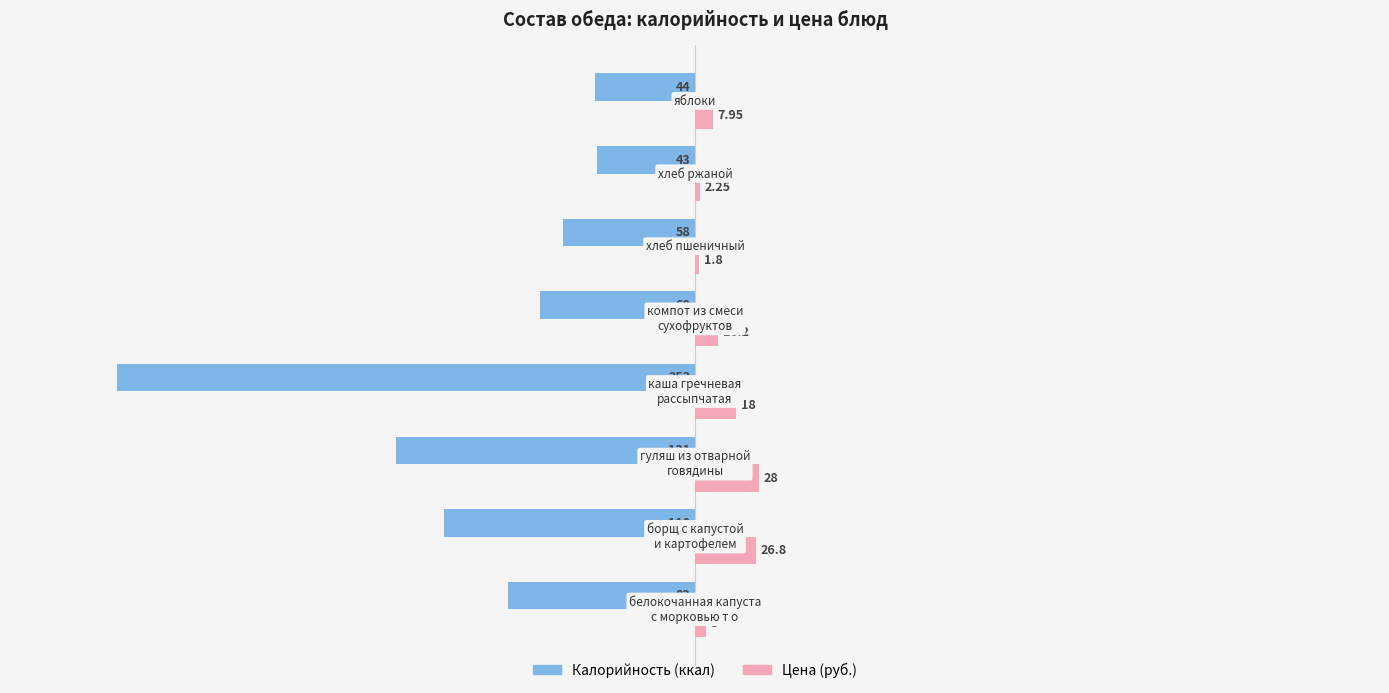

What is the minimum value shown in the chart?

-253.0